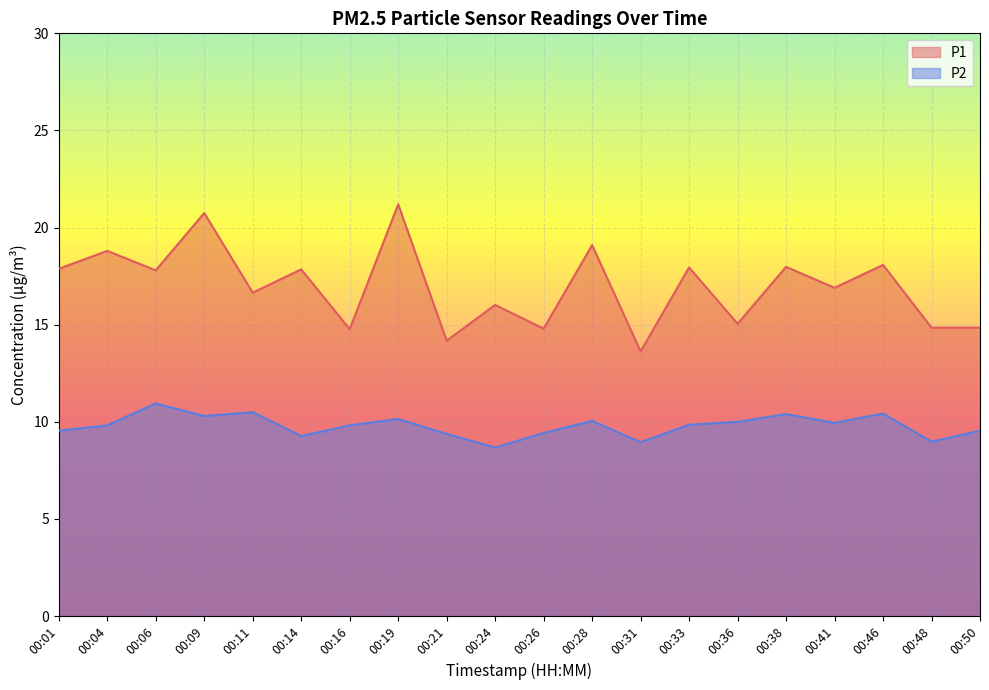

Reading left to right, list all the values displayed in this chart.

P1: 00:01=17.9	00:04=18.8	00:06=17.8	00:09=20.8	00:11=16.6	00:14=17.9	00:16=14.8	00:19=21.2	00:21=14.2	00:24=16.0	00:26=14.8	00:28=19.1	00:31=13.6	00:33=17.9	00:36=15.1	00:38=18.0	00:41=16.9	00:46=18.1	00:48=14.8	00:50=14.8
P2: 00:01=9.6	00:04=9.8	00:06=10.9	00:09=10.3	00:11=10.5	00:14=9.3	00:16=9.8	00:19=10.2	00:21=9.4	00:24=8.7	00:26=9.4	00:28=10.1	00:31=8.9	00:33=9.8	00:36=10.0	00:38=10.4	00:41=9.9	00:46=10.4	00:48=9.0	00:50=9.6